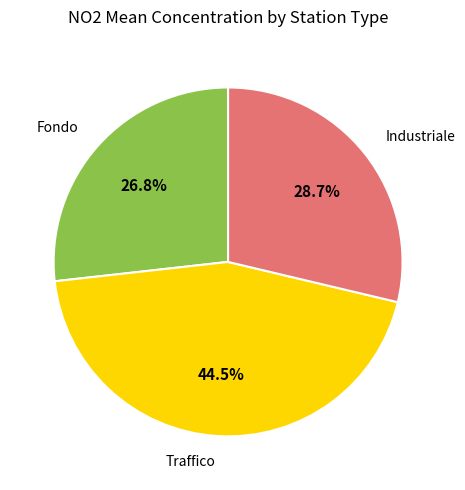

To the nearest percent, what is the average slice percentage?

33%